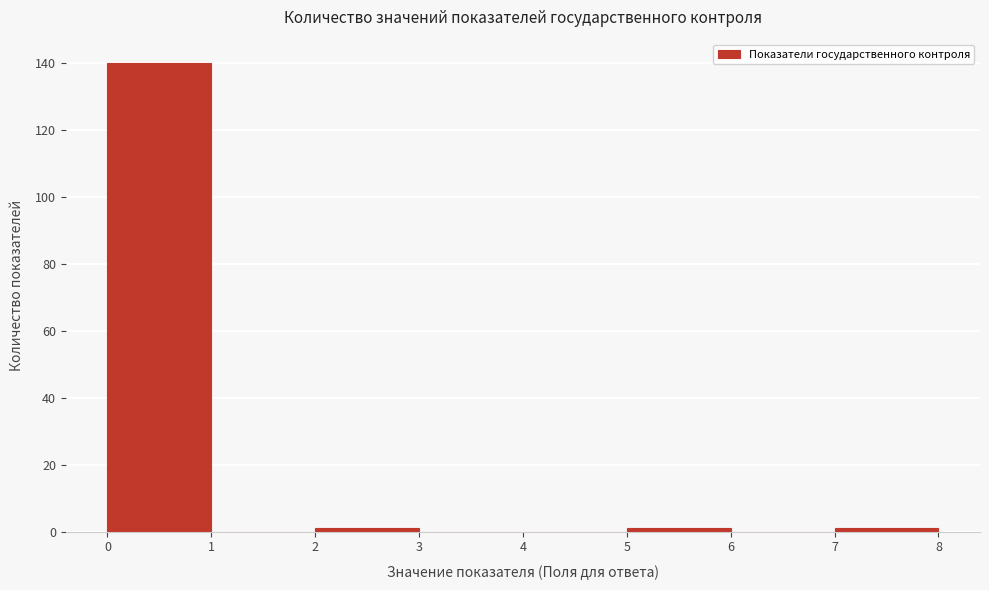

Reading left to right, list every bar in this chart as the range it spans on the x-axis followed by its height. The values are not printed on the chart, so give them approximately, as read against the axis.

0 to 1: 140
1 to 2: 0
2 to 3: under 2
3 to 4: 0
4 to 5: 0
5 to 6: under 2
6 to 7: 0
7 to 8: under 2